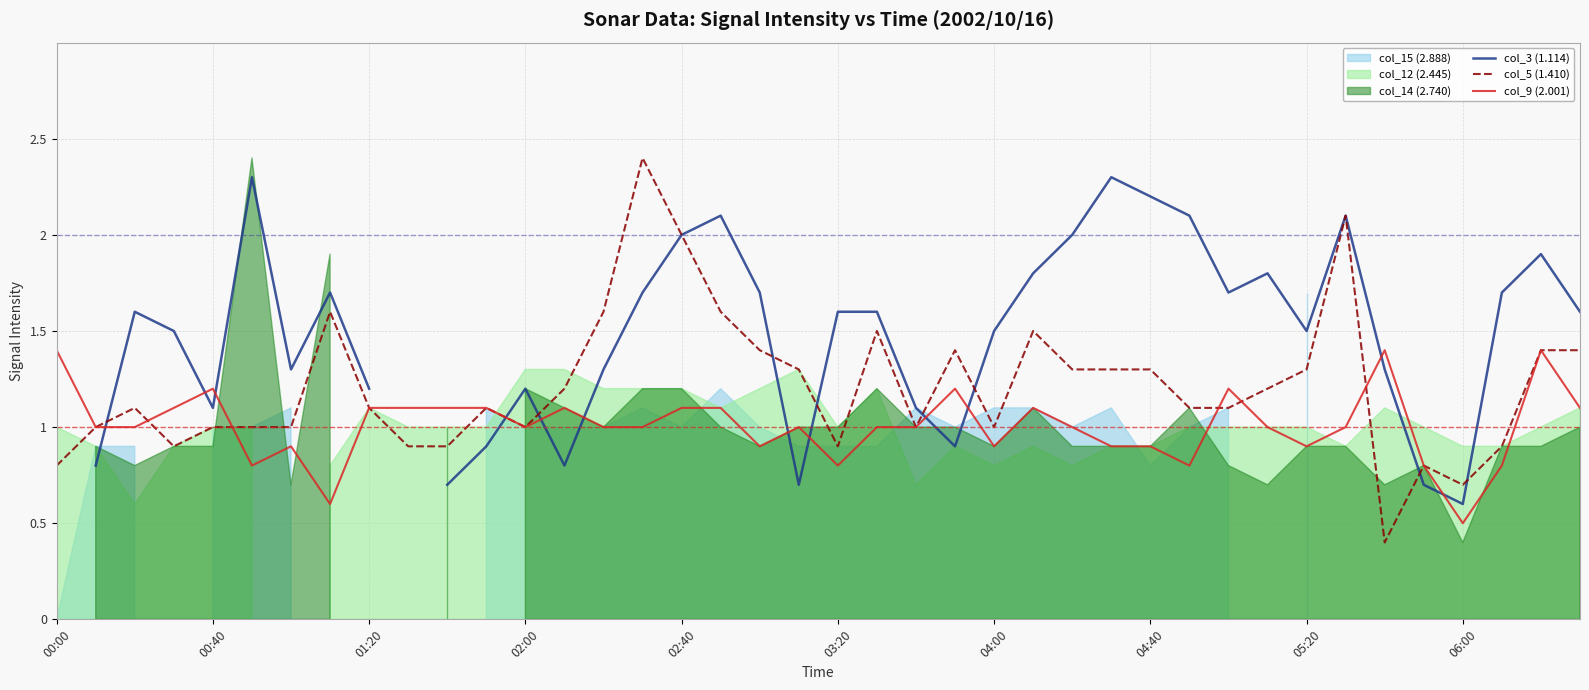

True or false: col_5 (1.410) has a value of 0.6 at 02:00.

False